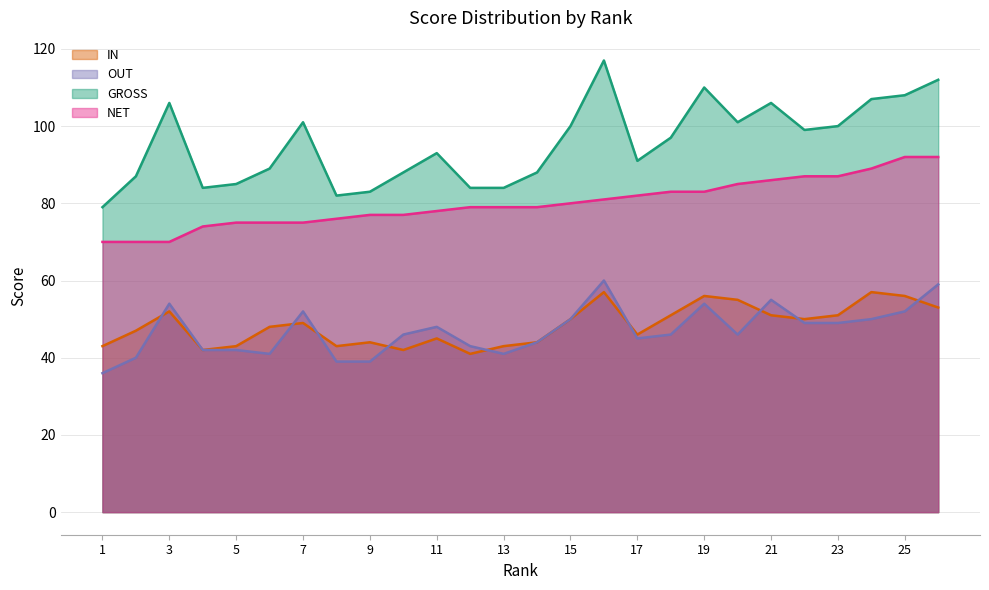

Does the chart display data point markers on the line(s)?

No